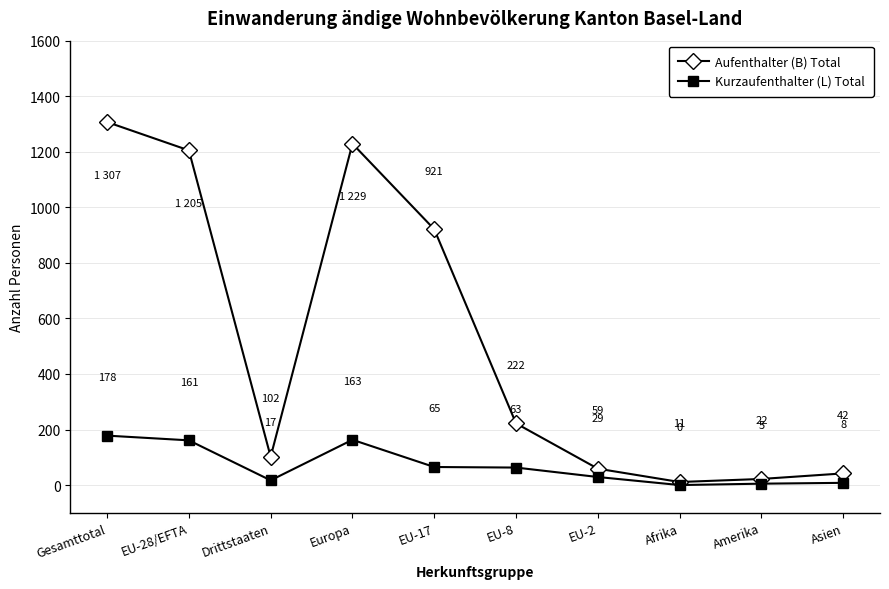

At which label does Kurzaufenthalter (L) Total first exceed 63?

Gesamttotal